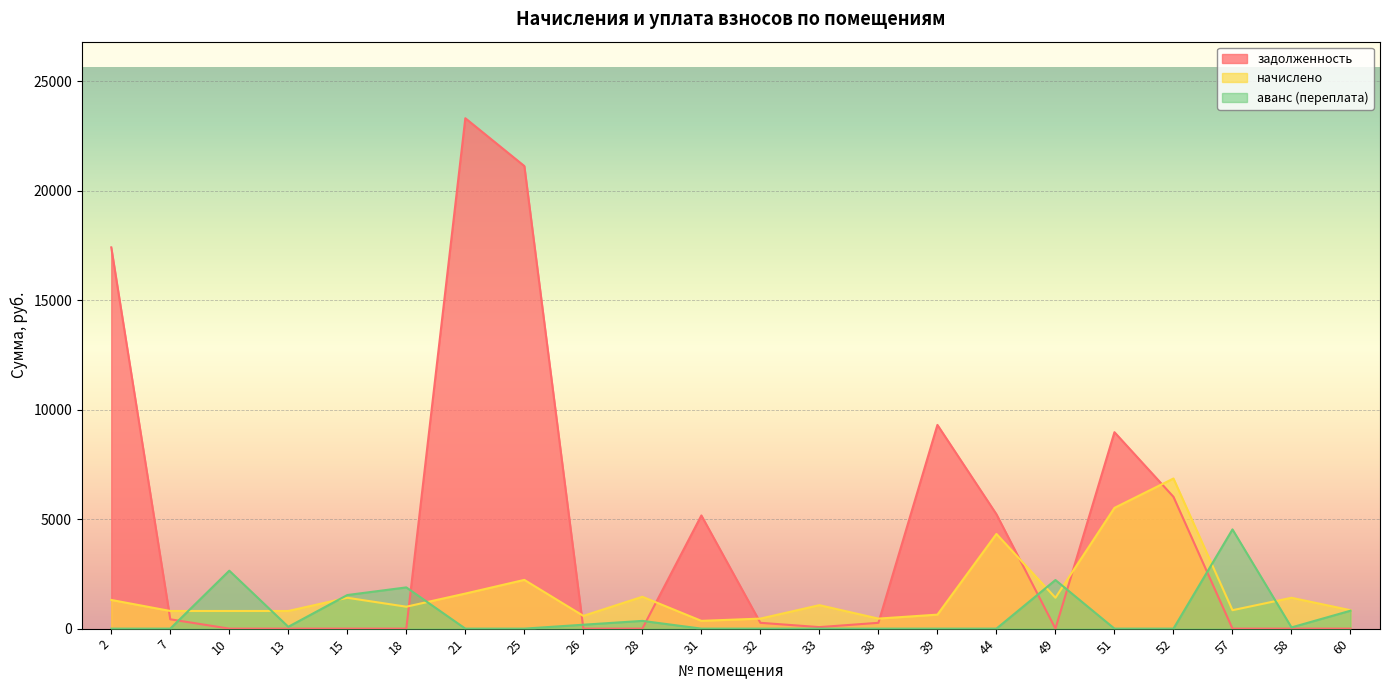

Rank the series by their maximum value, from highest to lowest.

задолженность, начислено, аванс (переплата)